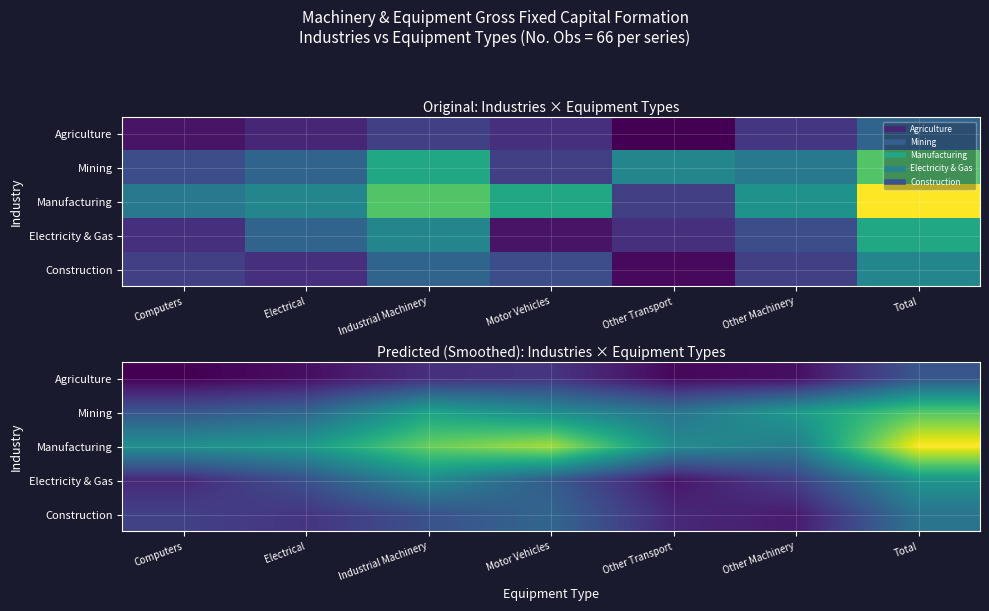

Between Other Machinery and Industrial Machinery, which is larger?

Industrial Machinery